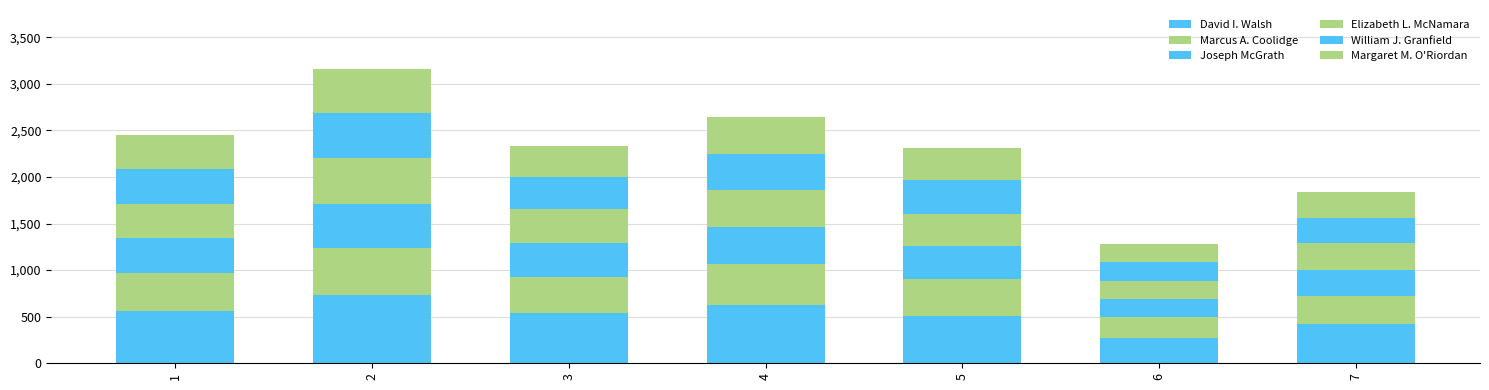

Where does the Marcus A. Coolidge series first go above 391?

1